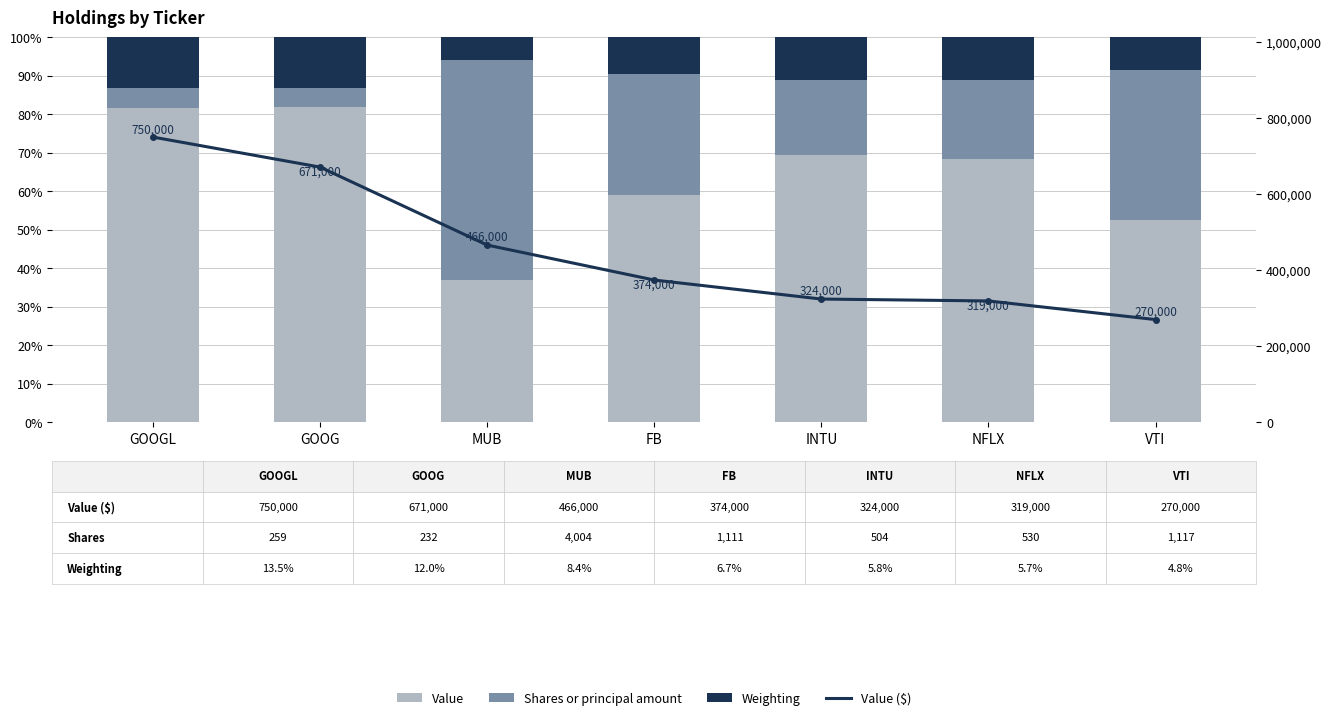

Read the Shares or principal amount value at VTI.

0.4